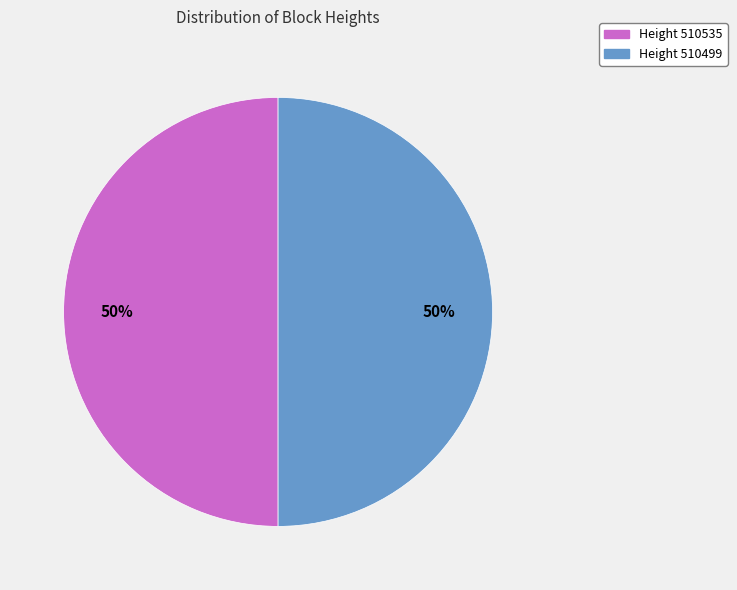

To the nearest percent, what is the average slice percentage?

50%